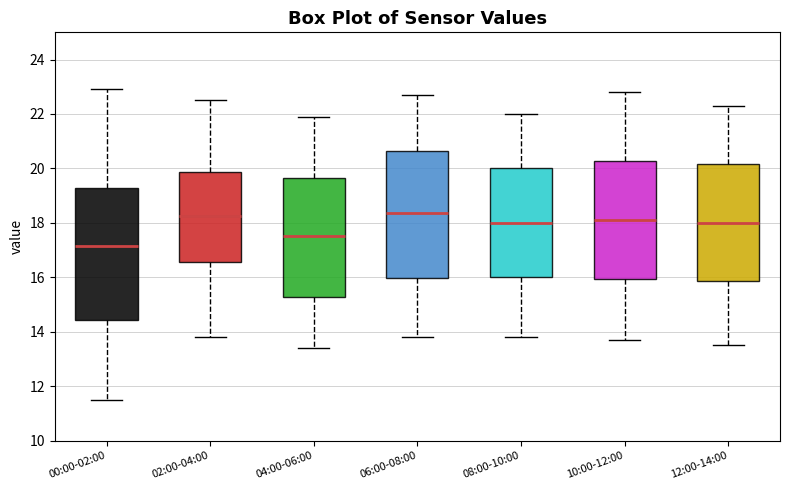

Reading left to right, read every box against the y-axis: the position of its median line, the range the box covers, and the ends of its whiskers. The values are not printed on the chart, so give them approximately, as read against the axis.

00:00-02:00: median 17.2, box 14.4 to 19.2, whiskers 11.6 to 23.0
02:00-04:00: median 18.2, box 16.6 to 19.8, whiskers 13.8 to 22.6
04:00-06:00: median 17.6, box 15.2 to 19.6, whiskers 13.4 to 22.0
06:00-08:00: median 18.4, box 16.0 to 20.6, whiskers 13.8 to 22.8
08:00-10:00: median 18.0, box 16.0 to 20.0, whiskers 13.8 to 22.0
10:00-12:00: median 18.2, box 16.0 to 20.2, whiskers 13.8 to 22.8
12:00-14:00: median 18.0, box 15.8 to 20.2, whiskers 13.6 to 22.4